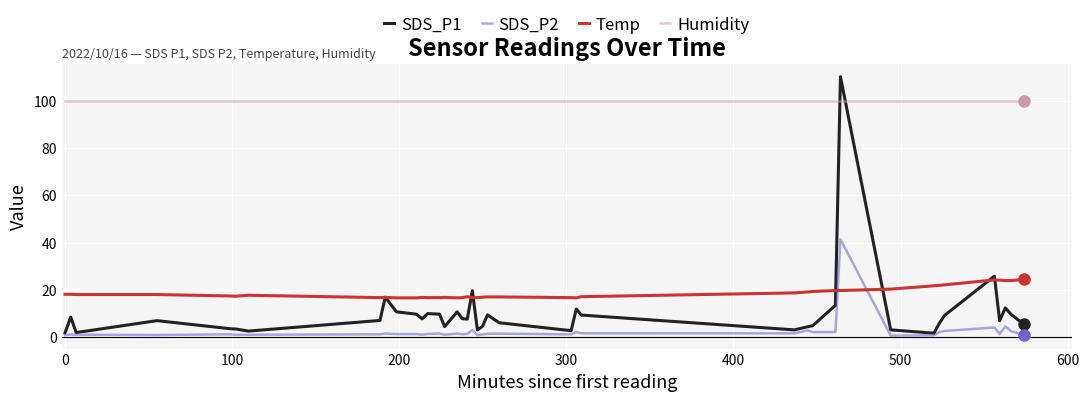

Which series has the largest total across all categories?

Humidity